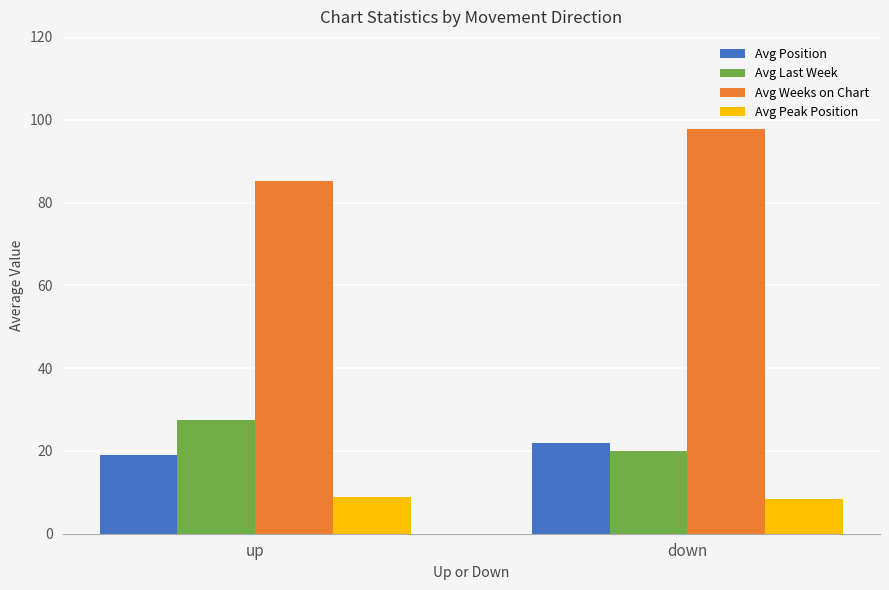

How many bars are there in total?

8